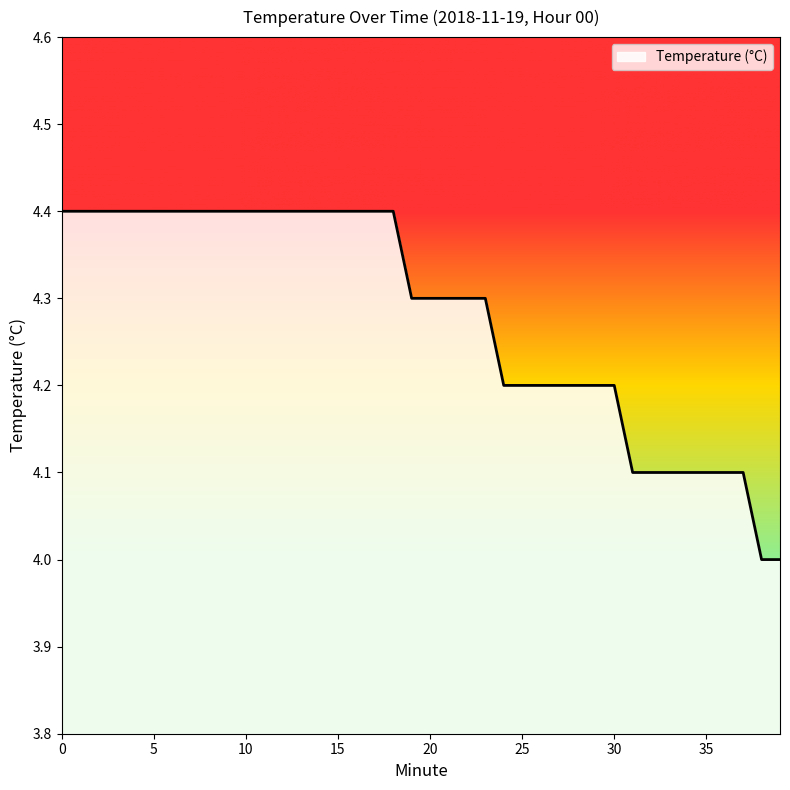

What is the smallest value displayed?

4.0